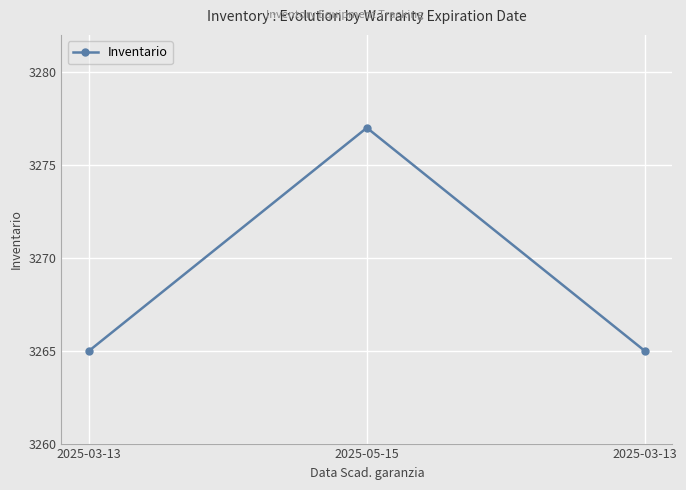

What is the smallest value displayed?

3265